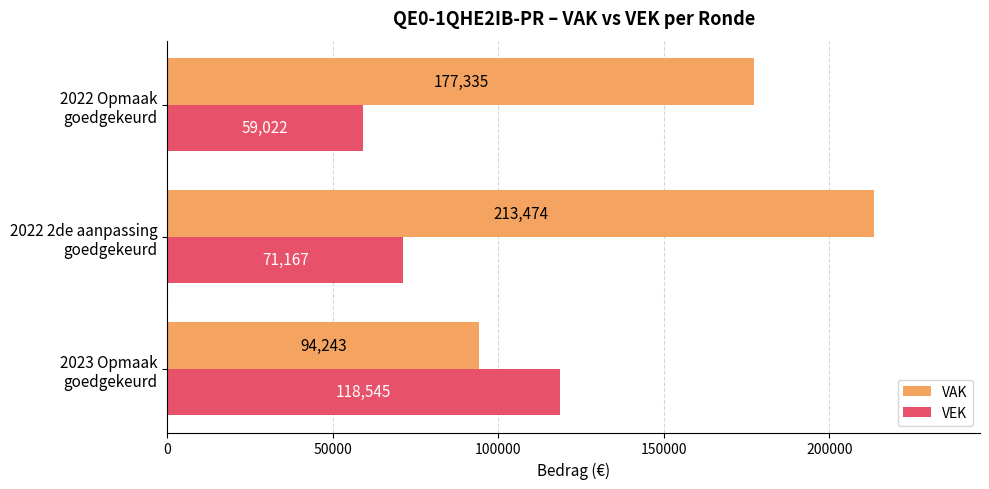

What is the difference between the second highest and minimum values in the VAK series?

83092